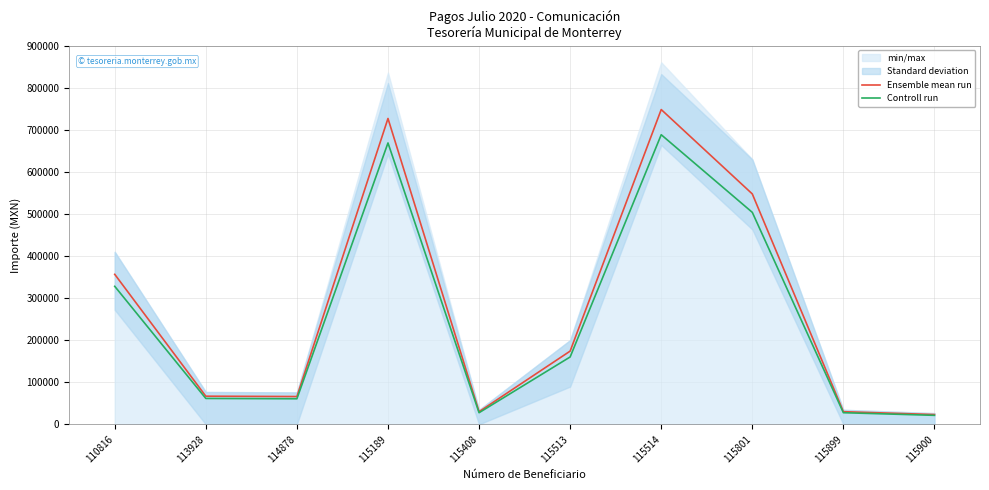

What is the difference between the maximum and minimum values in the Controll run series?

666950.9